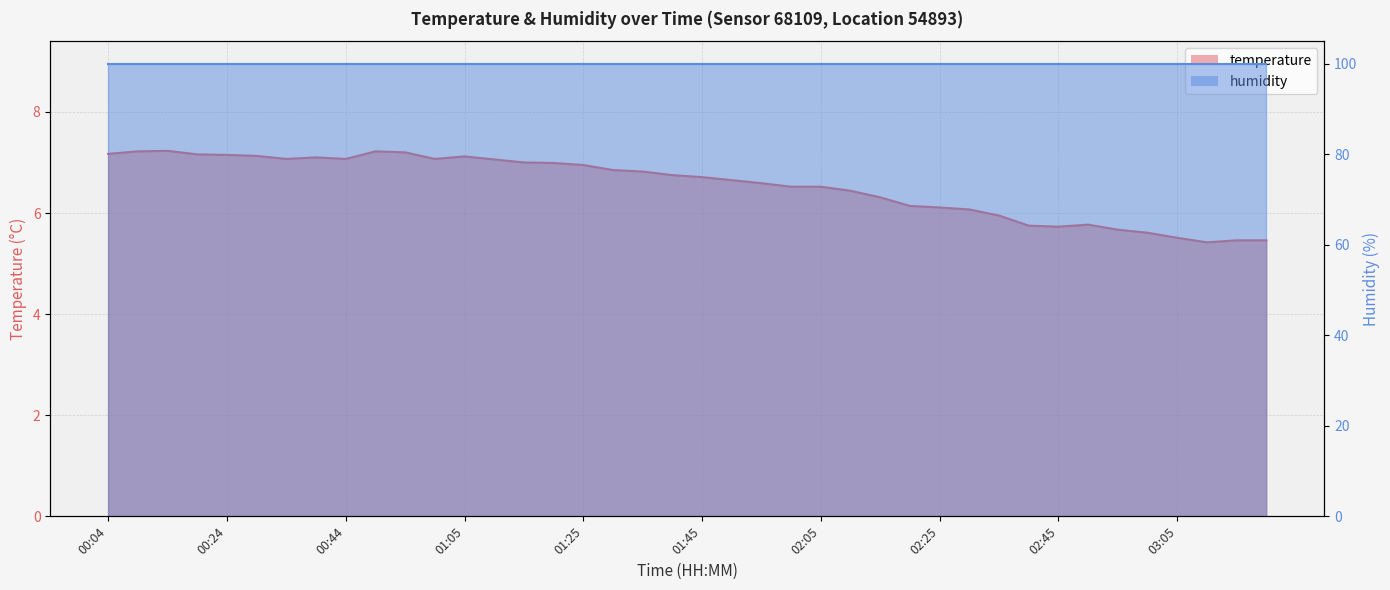

What is the difference between the maximum and minimum values?

1.8